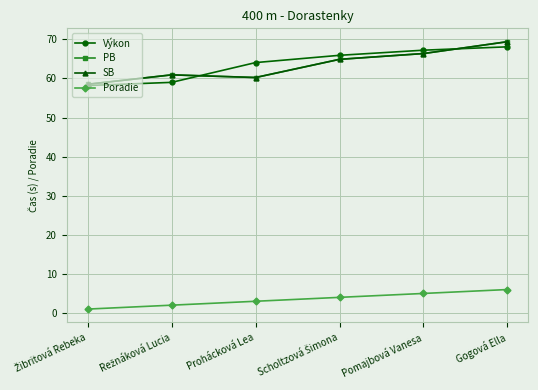

What position from the left is Žibritová Rebeka?

1